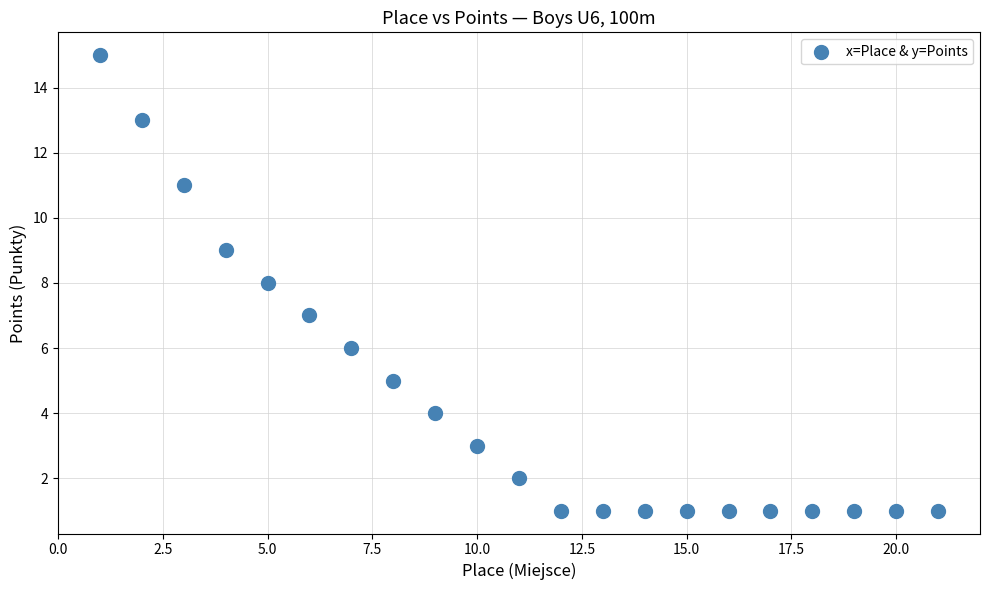

What is the range of X values (max minus min)?

20